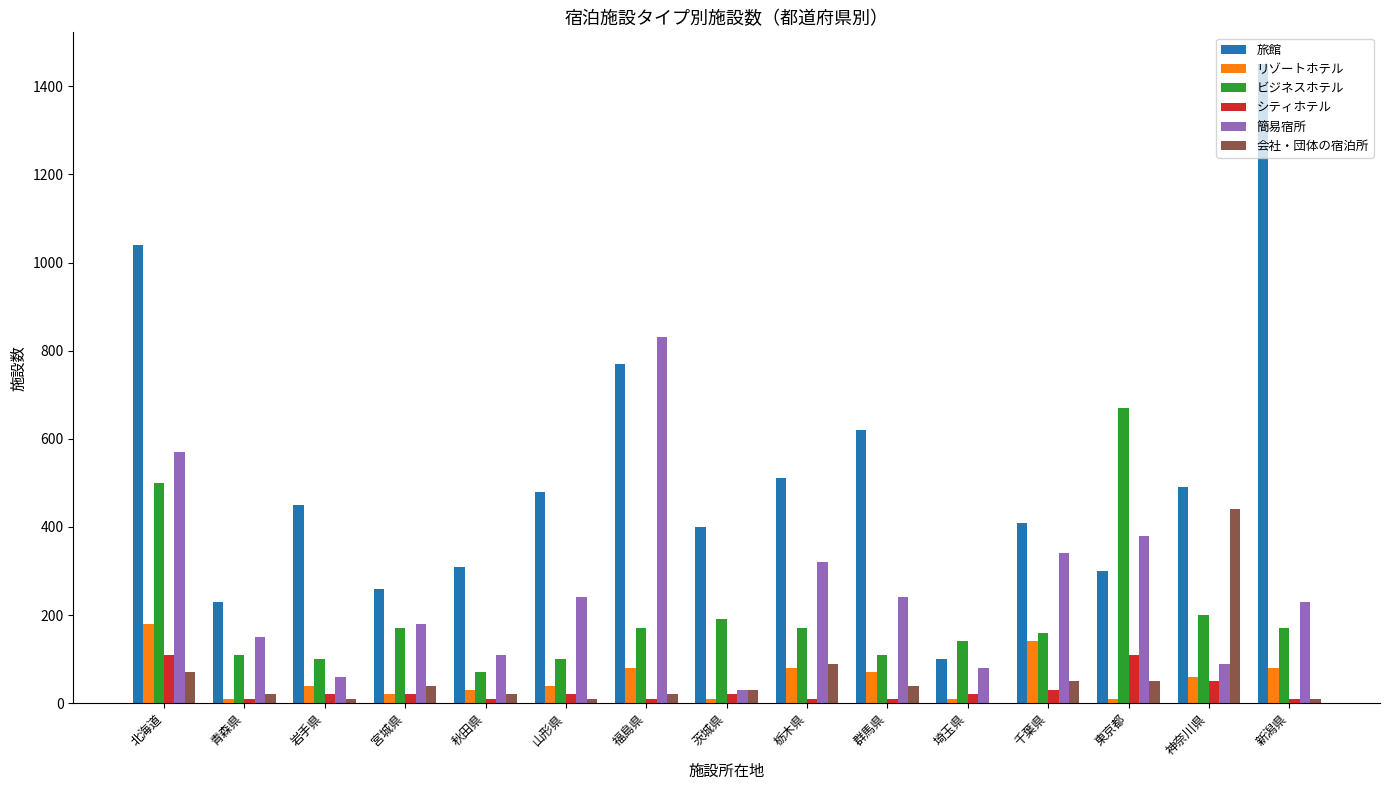

Is the value of 会社・団体の宿泊所 at 青森県 greater than the value of リゾートホテル at 福島県?

No